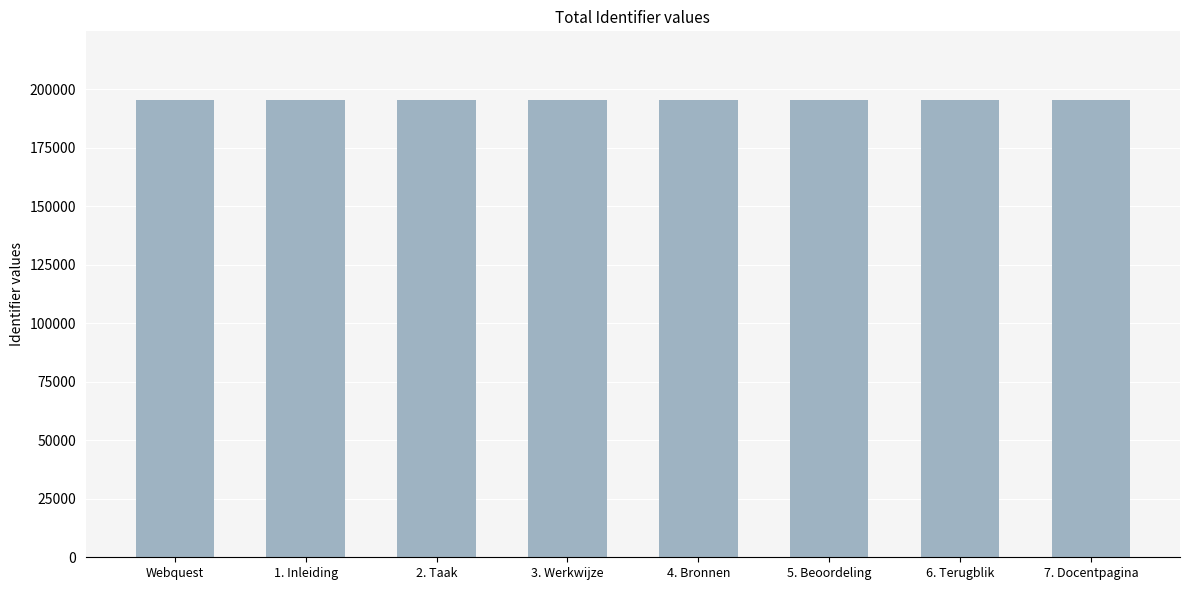

Are the bars grouped side by side (vs. stacked)?

No